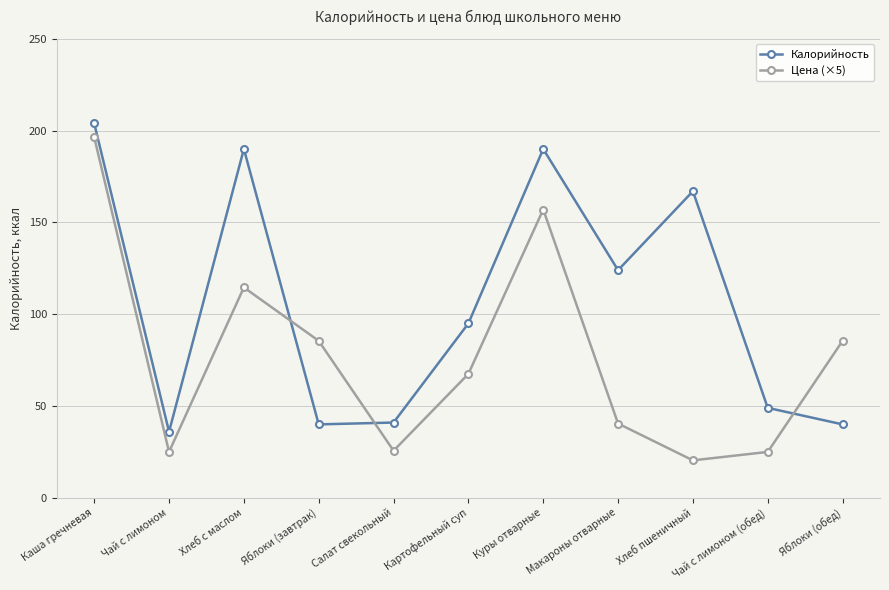

What is the sum of all Калорийность values?

1176.0